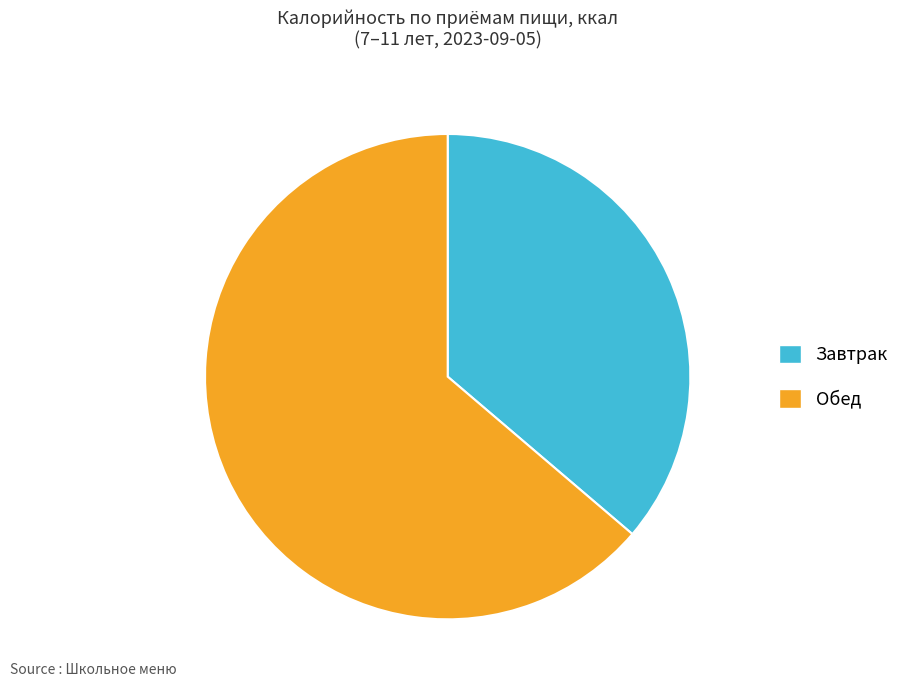

How many segments does this pie chart have?

2